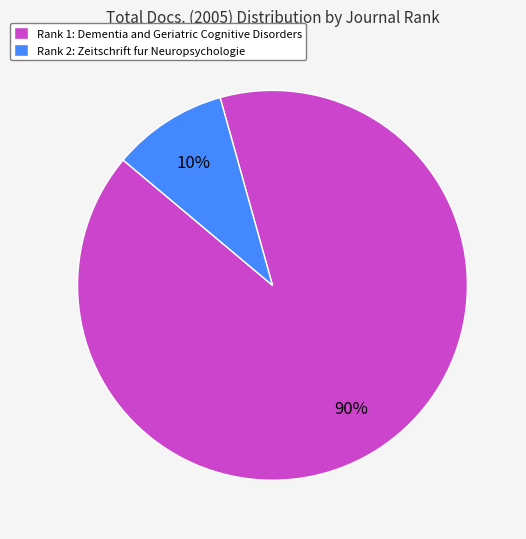

Rank the categories by value from highest to lowest.

Rank 1: Dementia and Geriatric Cognitive Disorders, Rank 2: Zeitschrift fur Neuropsychologie